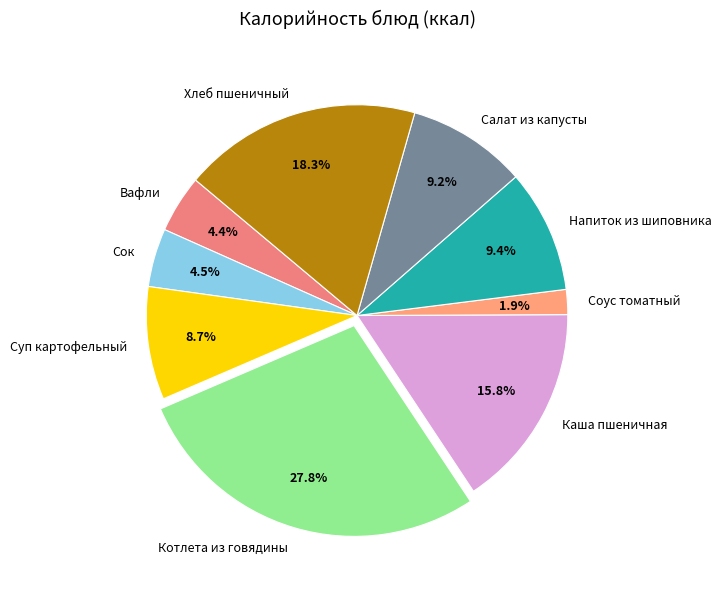

True or false: Котлета из говядины accounts for 37% of the total.

False